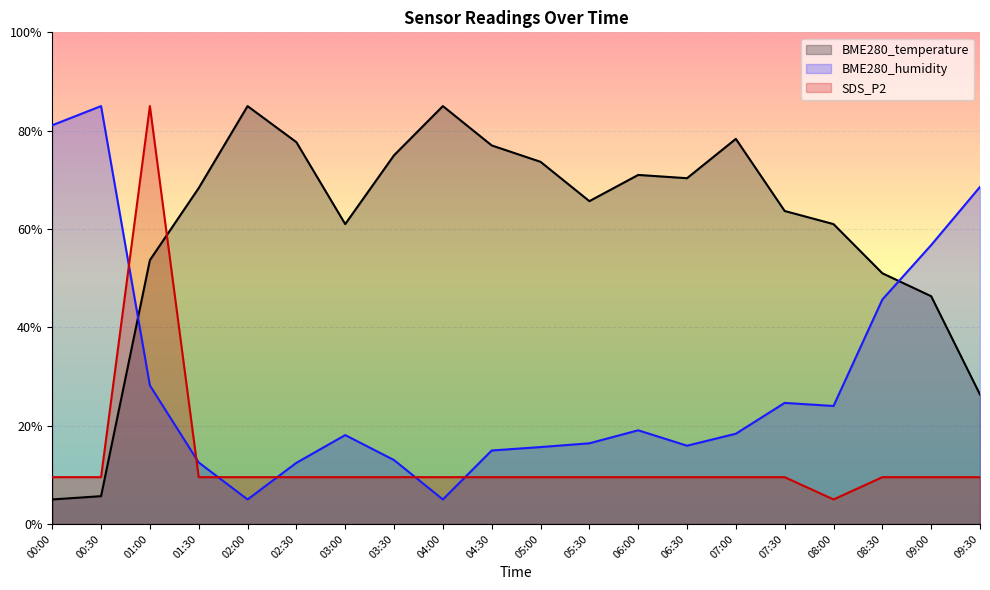

What is the sum of all SDS_P2 values?

261.5